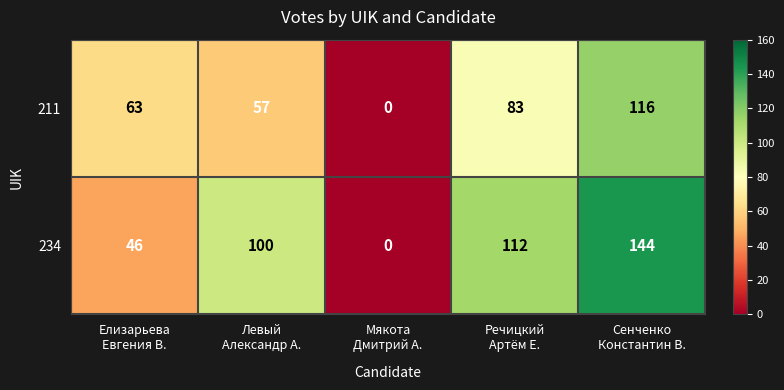

At Левый
Александр А., list the series in order from largest to smallest.

234, 211